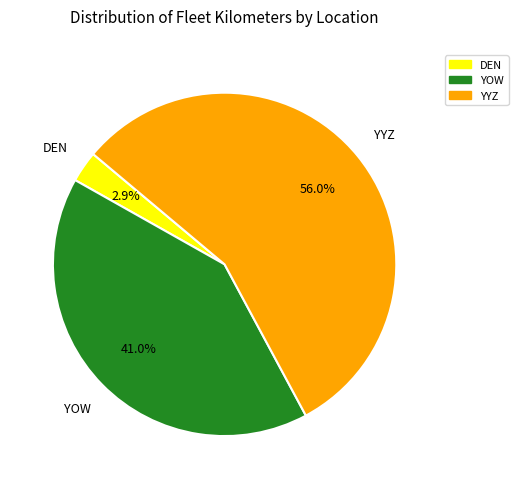

Is there a majority slice in this chart?

Yes